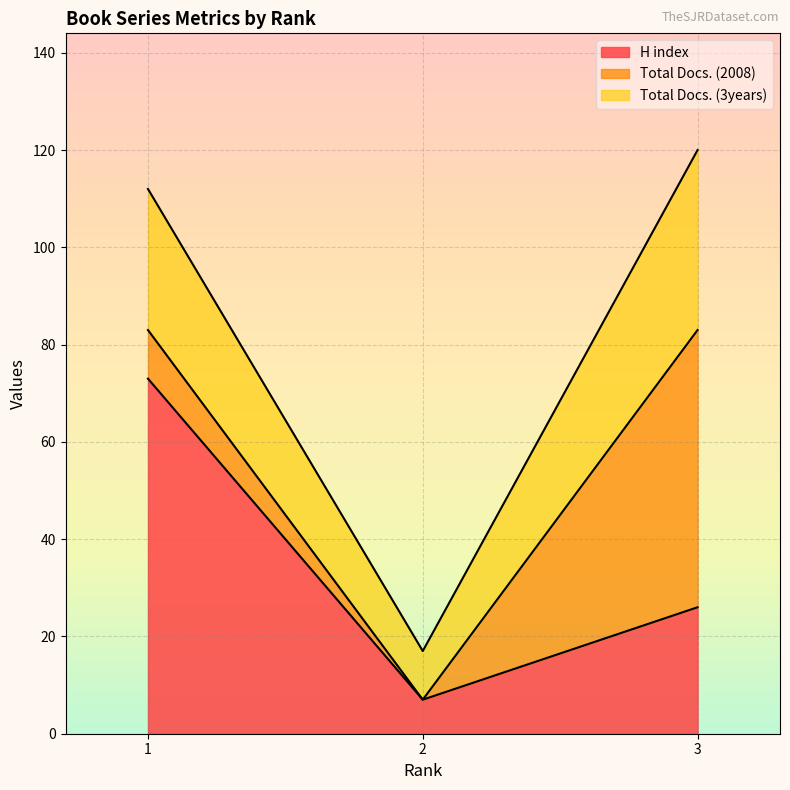

Reading left to right, what are all the values shown in this chart?

H index: 73	7	26
Total Docs. (2008): 10	0	57
Total Docs. (3years): 29	10	37